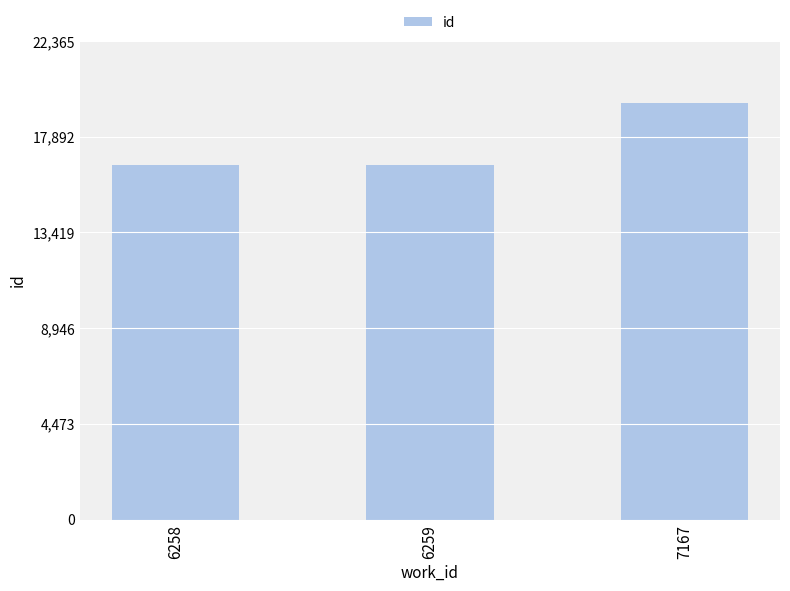

What value does the data have at 6259, to the nearest 100?

16600